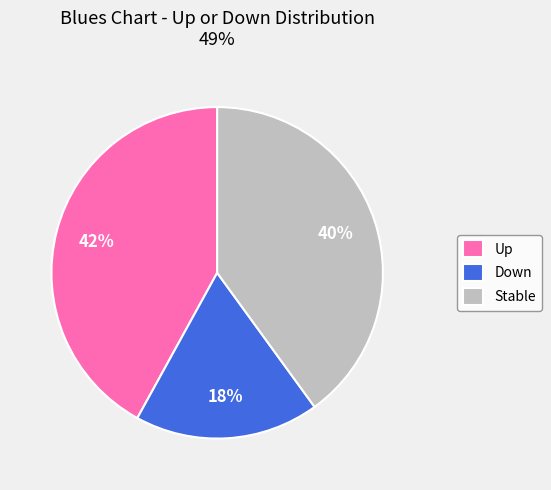

Is the sum of Up and Down greater than half?

Yes